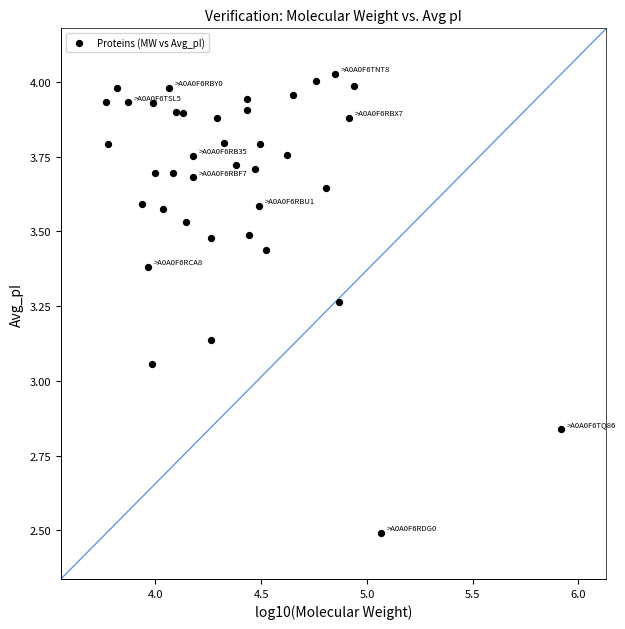

What is the range of X values (max minus min)?

2.1